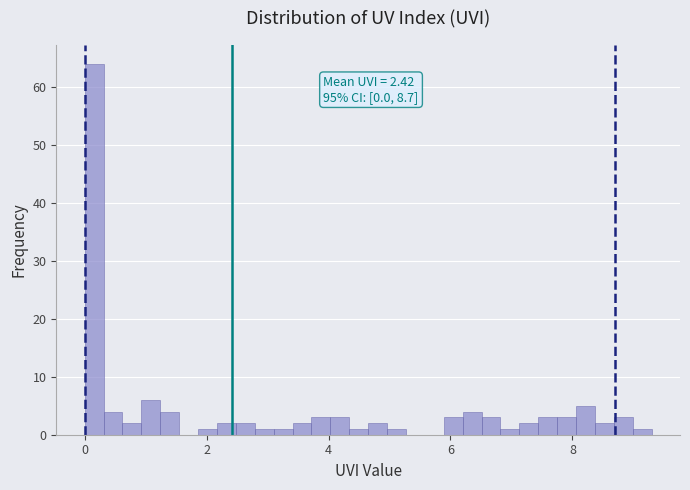

Around what value on the x-axis is the tallest bar? Give the approximate position of its centre, as read against the axis.

0.2